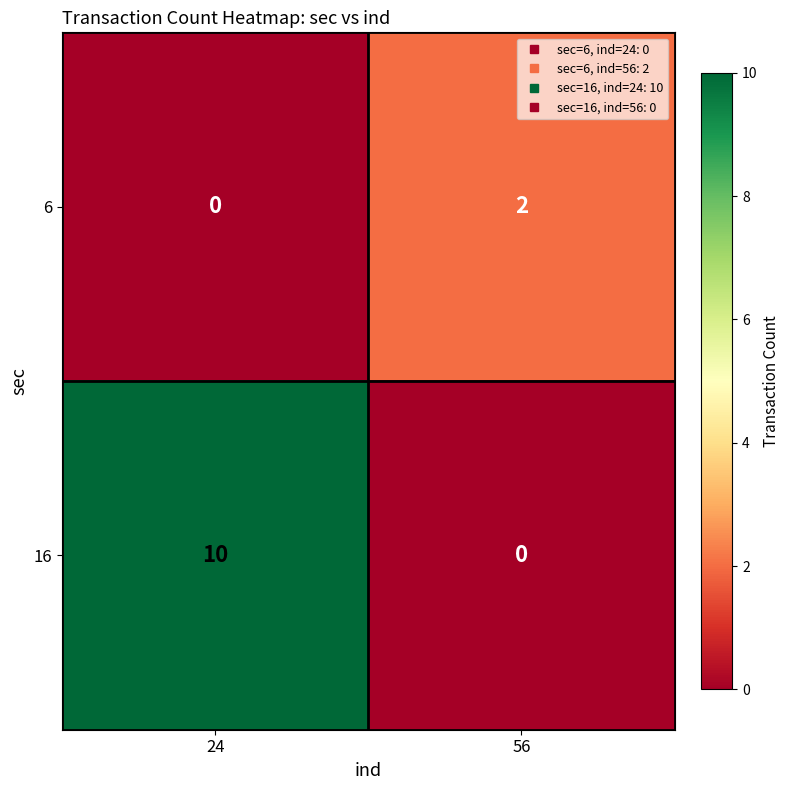

Between 24 and 56, which series saw the biggest shift?

16